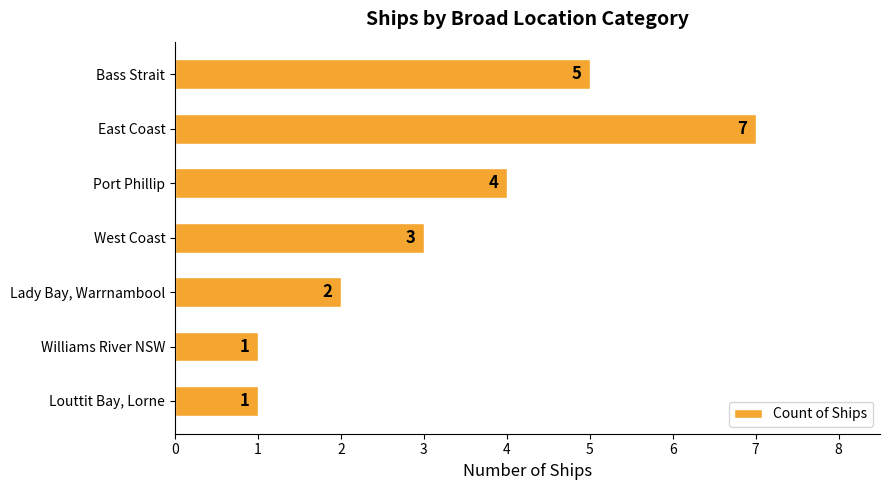

How many data points are less than 3?

3